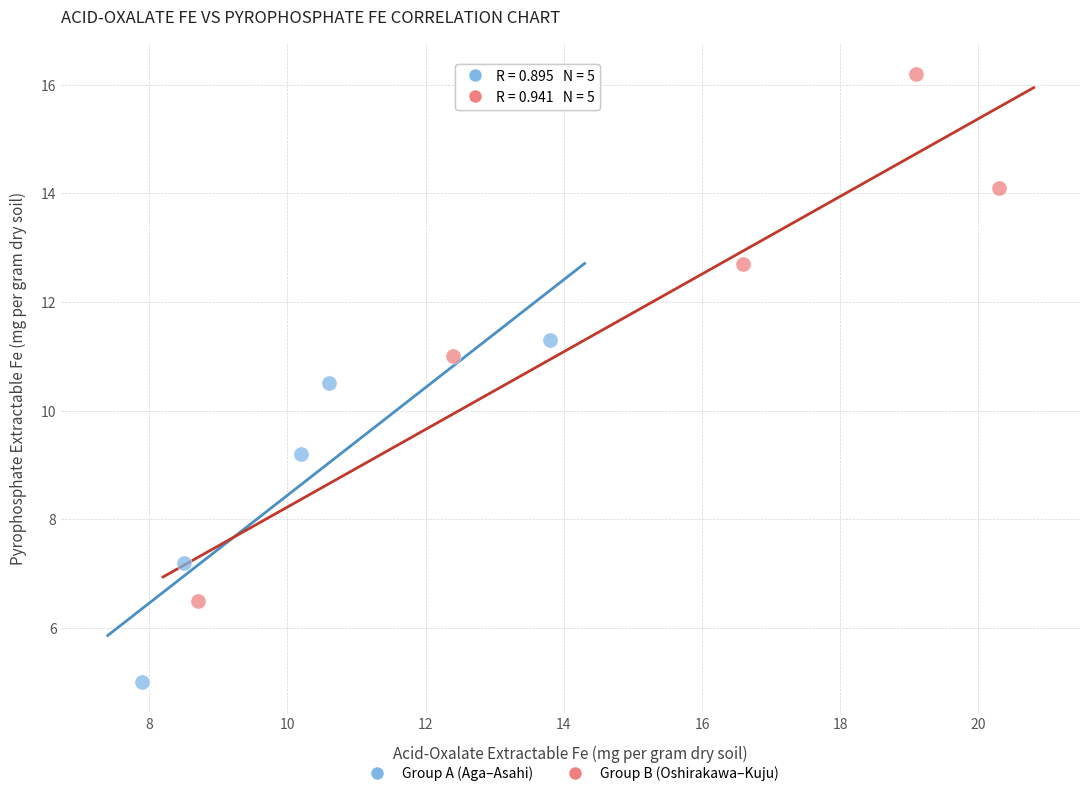

Which series reaches the minimum Y coordinate?

Group A (Aga–Asahi)